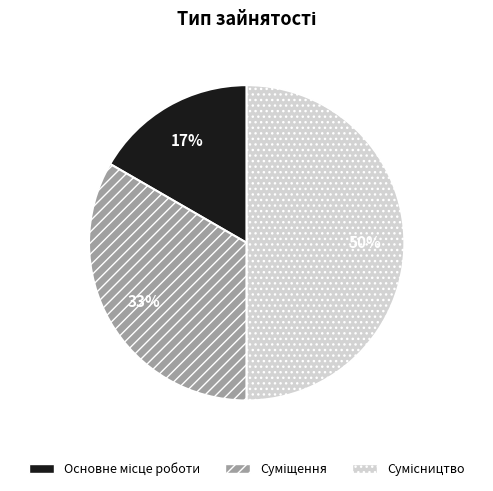

To the nearest percent, what is the average slice percentage?

33%